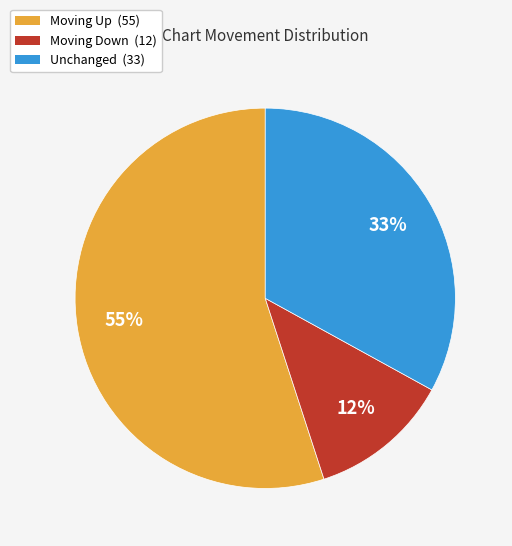

How many slices are in this pie chart?

3